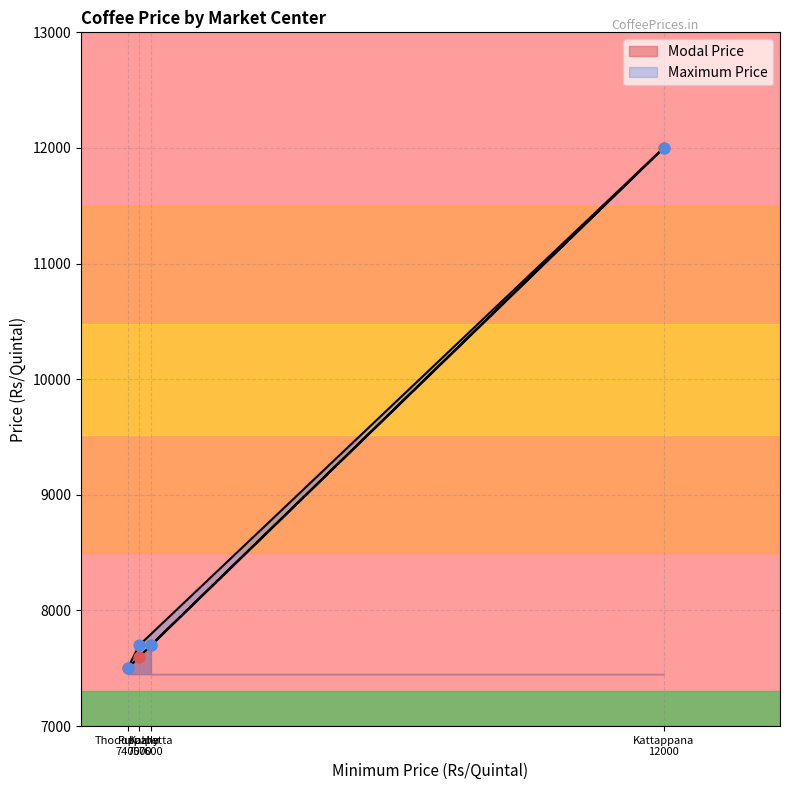

Which series contains the lowest Y value?

Modal Price